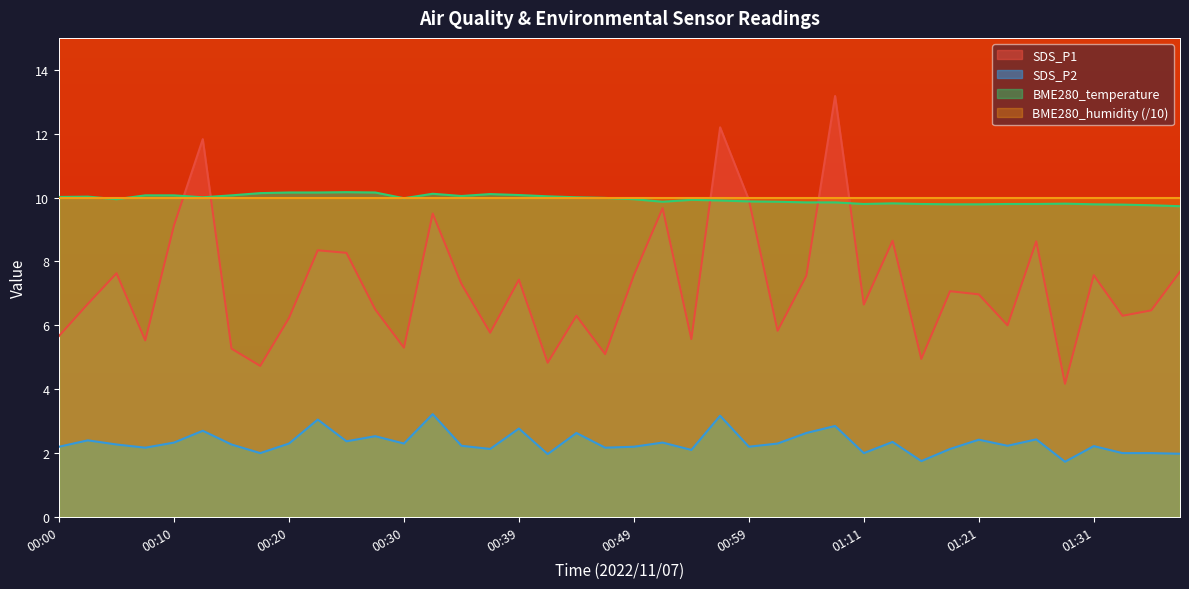

At how many categories does at least one series exceed 11?

3